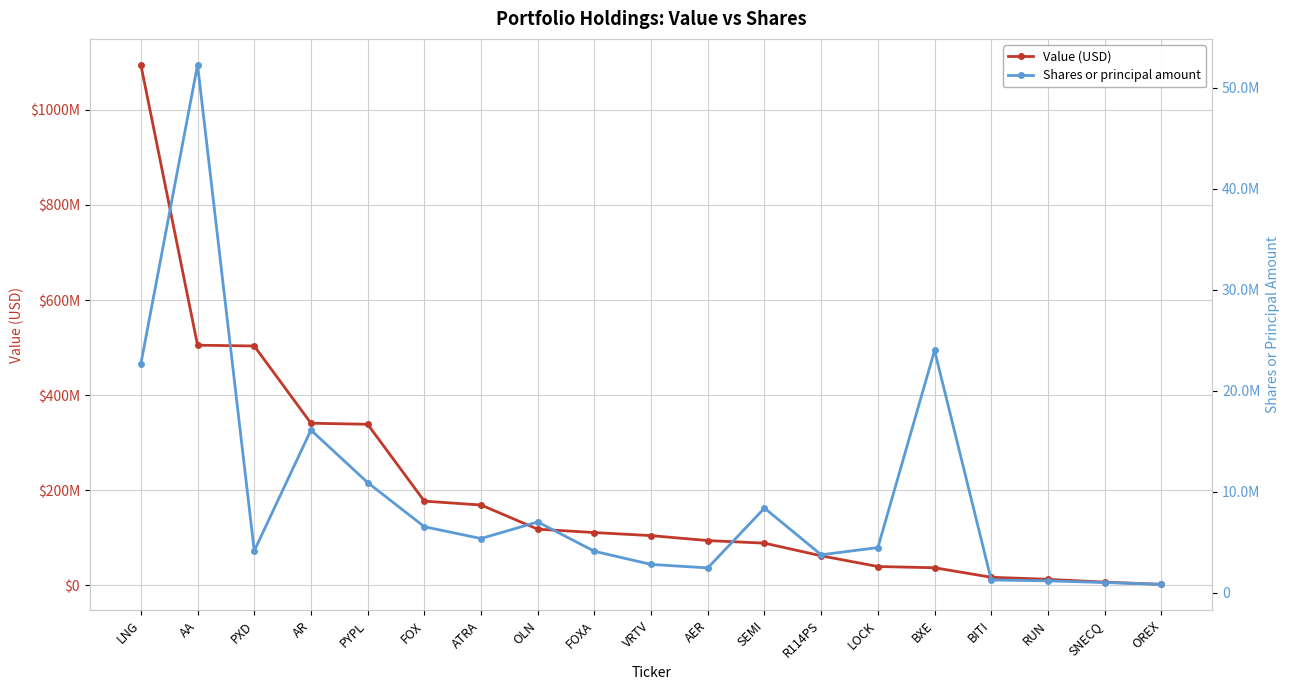

What is the maximum value for Value (USD)?

1094948000